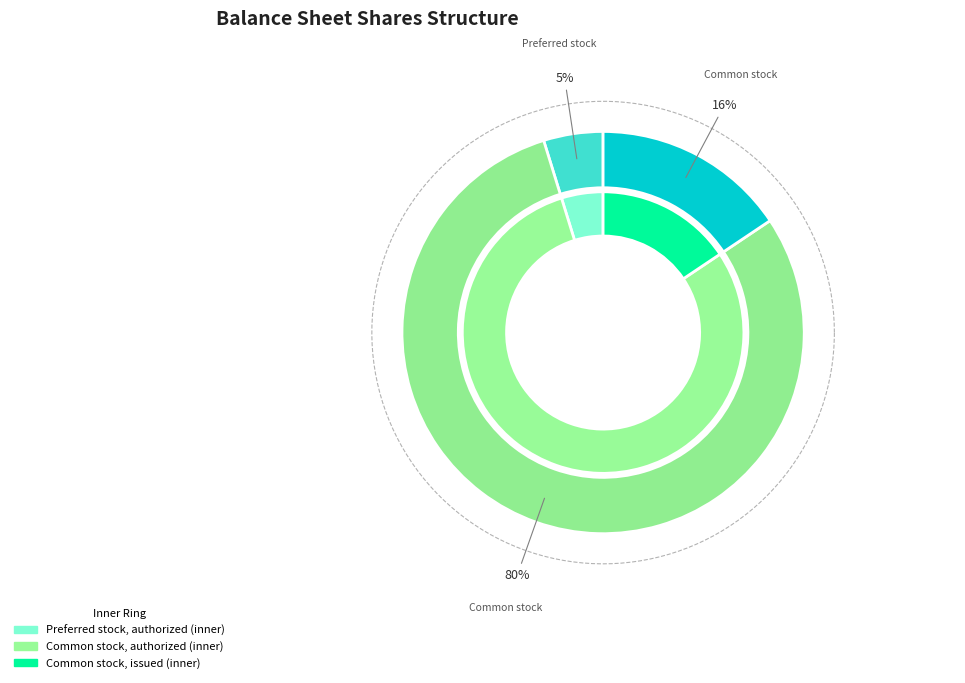

Approximately how many times larger is the value at Common stock, issued compared to Common stock, authorized?

0.2